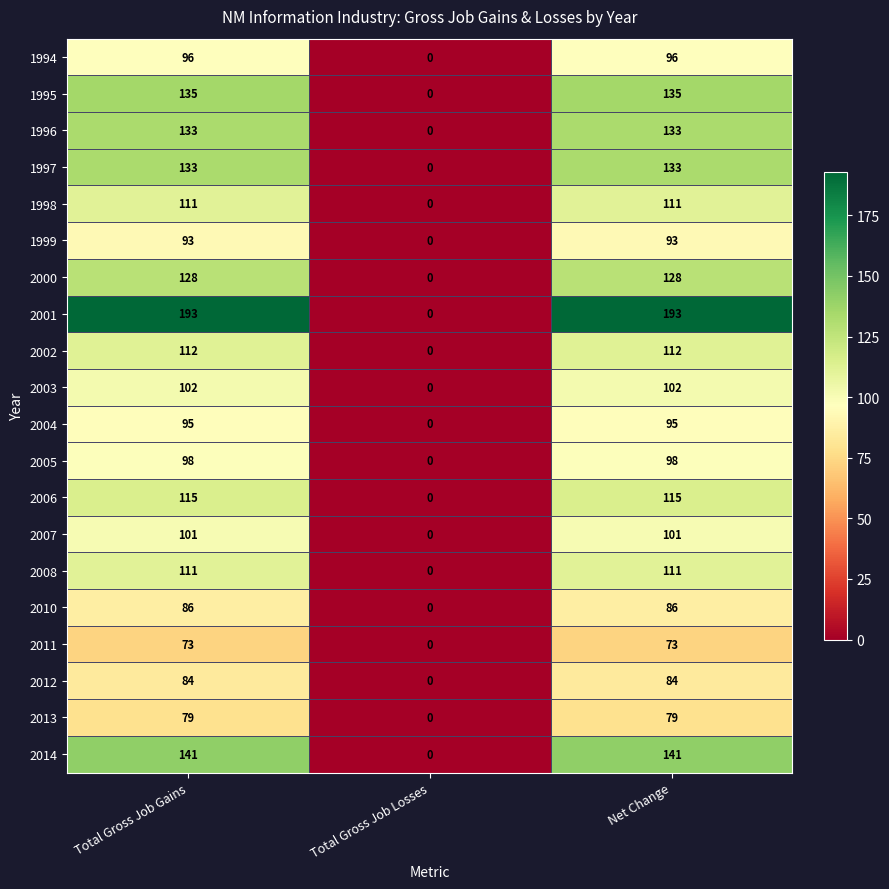

True or false: 2004 has a value of 0 at Total Gross Job Losses.

True